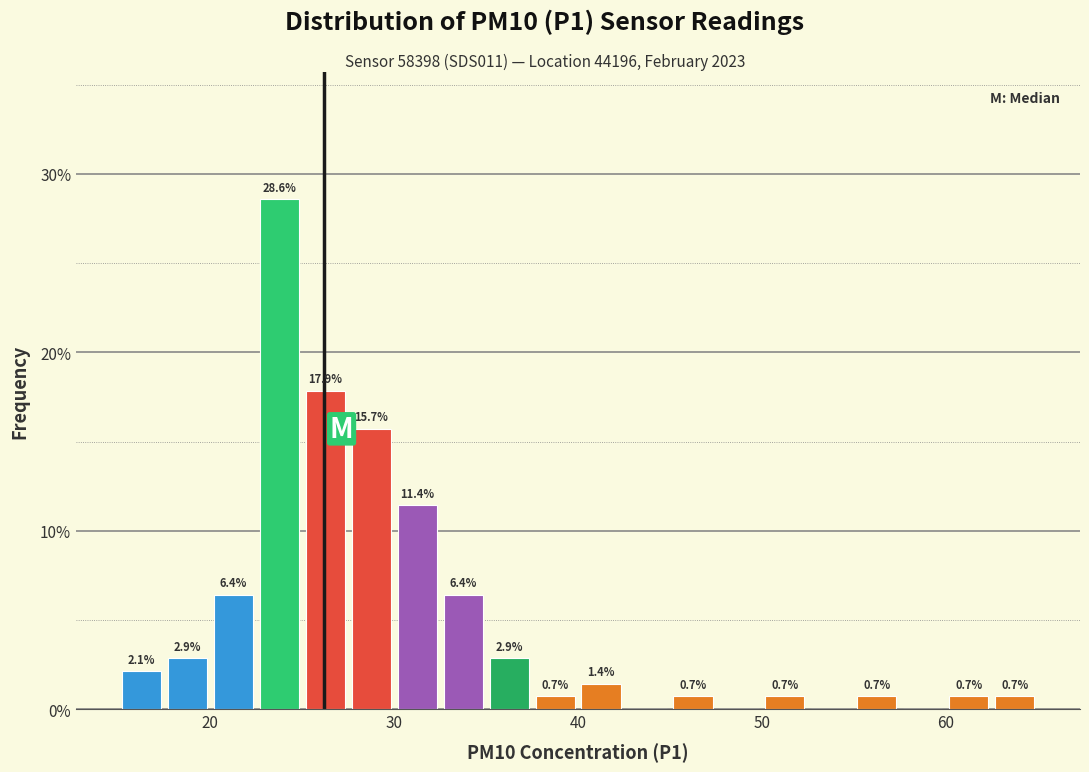

Read against the x-axis, roughly where is the centre of the tallest bar?

24